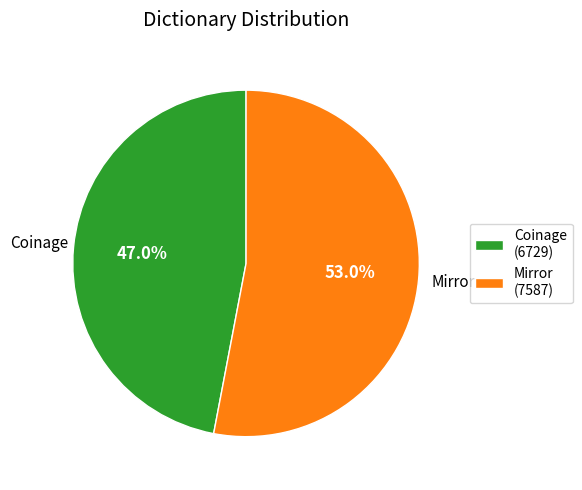

Count the number of slices in the pie.

2